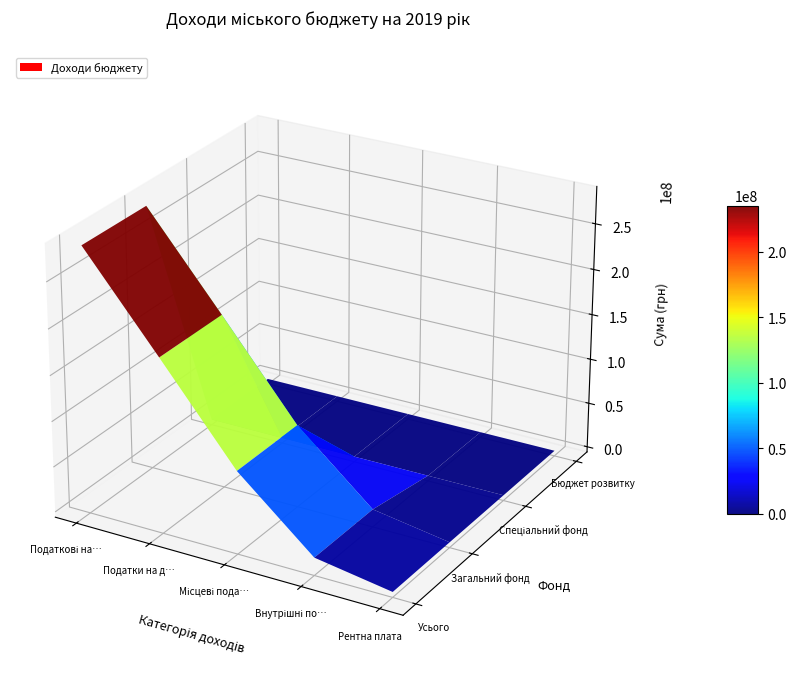

How many data points in Рентна плата are less than 15000?

2